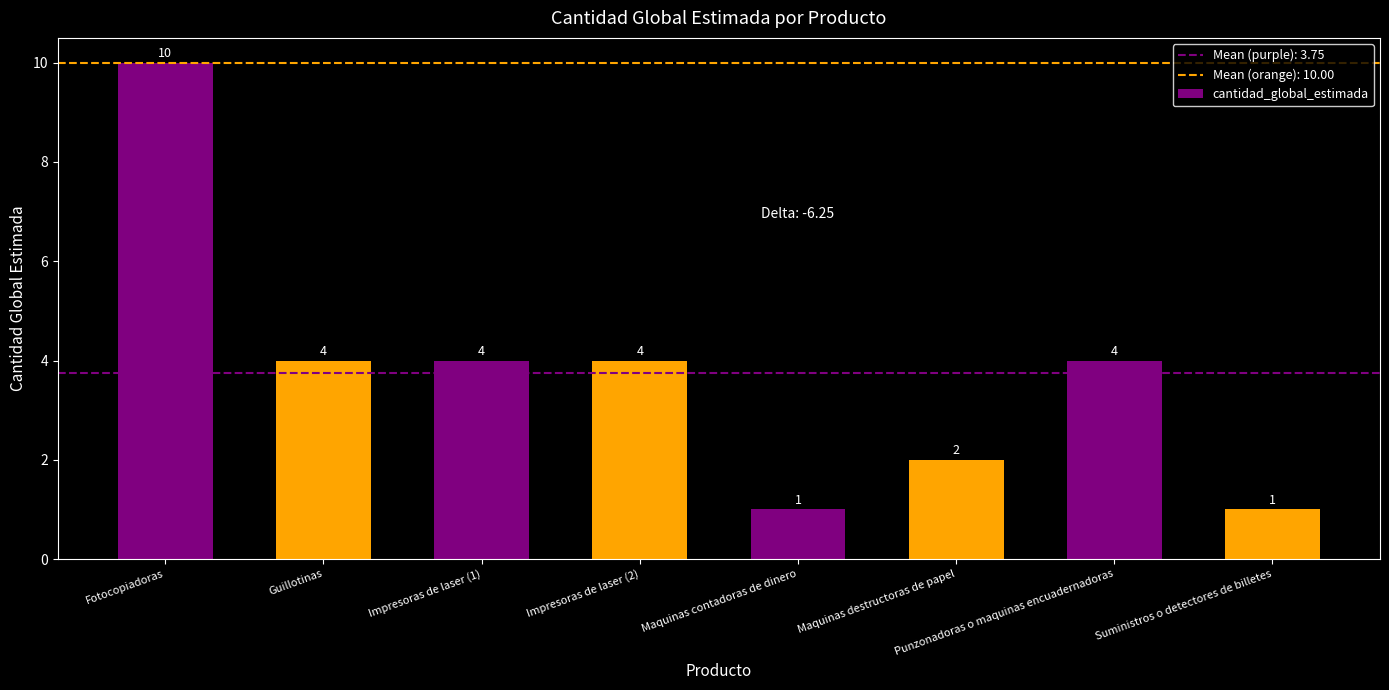

True or false: the data shows 4 at Impresoras de laser (2).

True